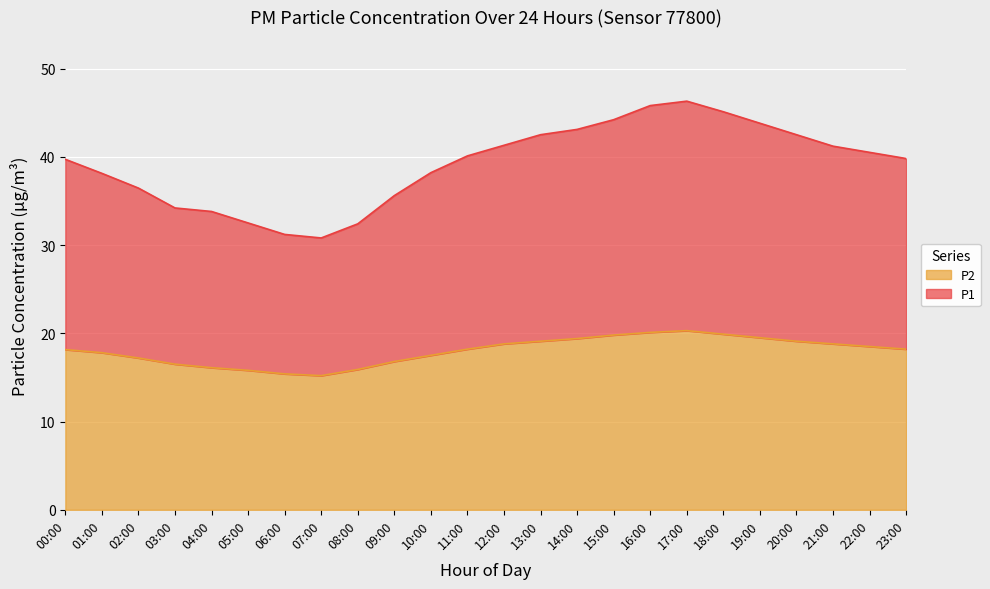

What value does the P1 series have at 05:00?

32.5